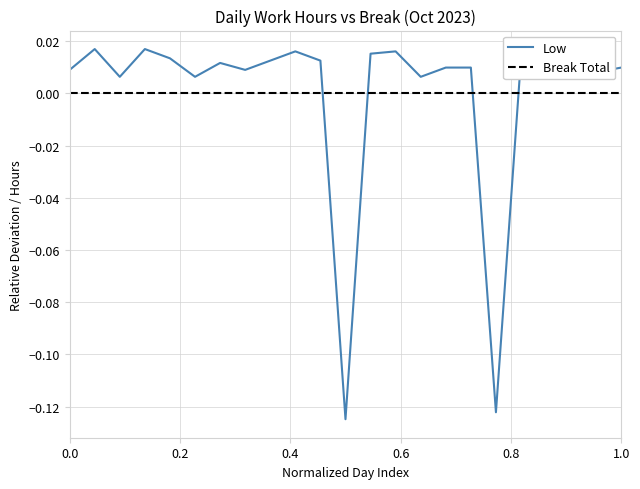

Rank the series by their maximum value, from lowest to highest.

Break Total, Low